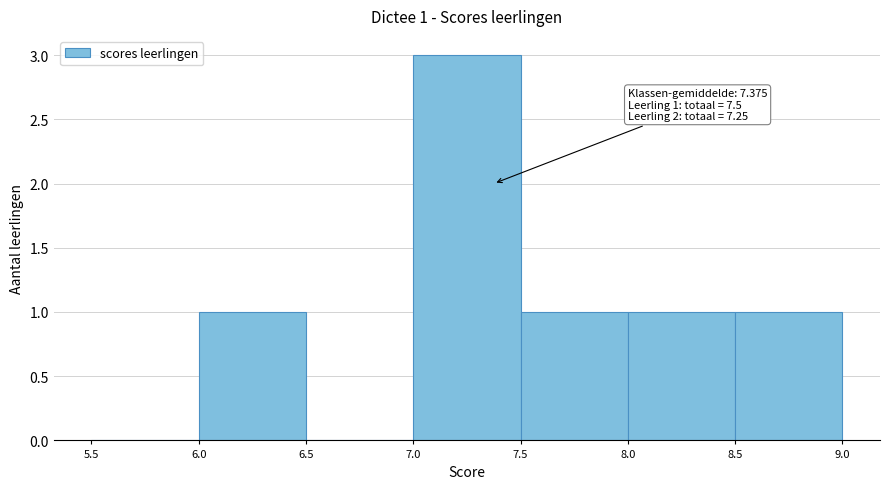

Which range on the x-axis has the tallest bar?

7.0 to 7.5